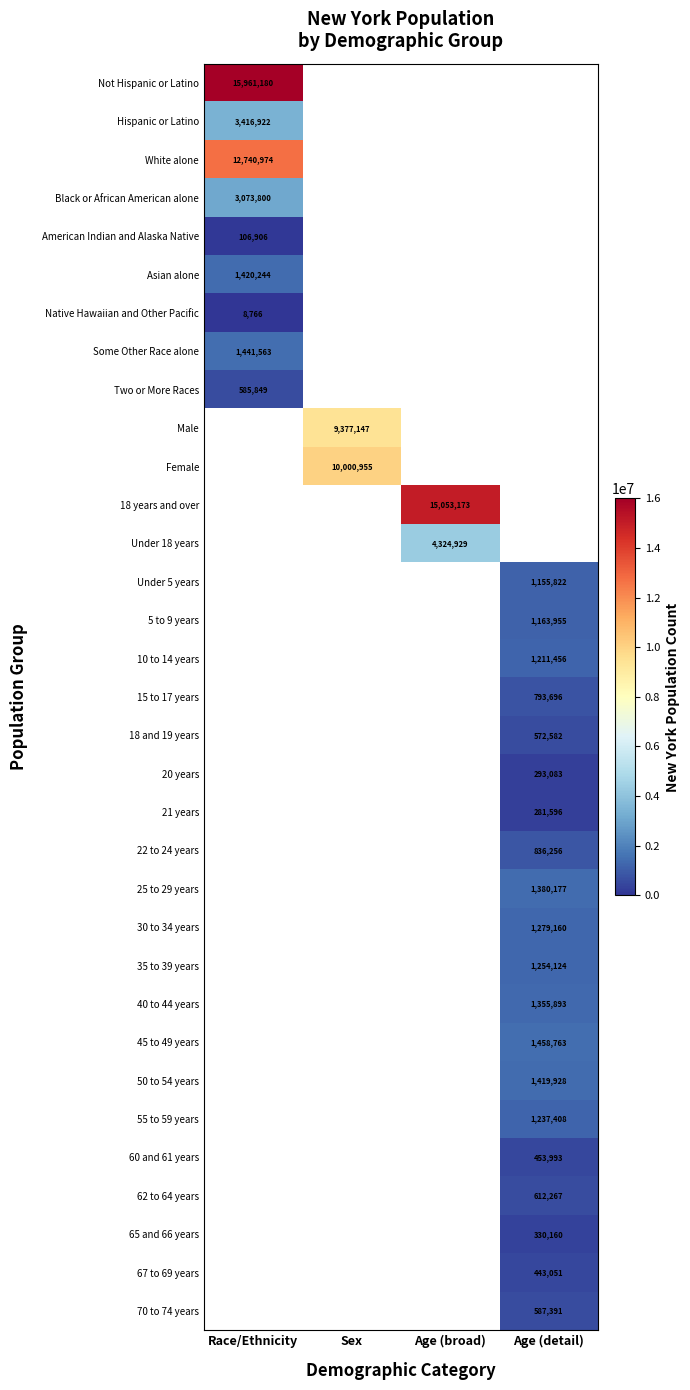

What is the maximum value shown in the chart?

15961180.0